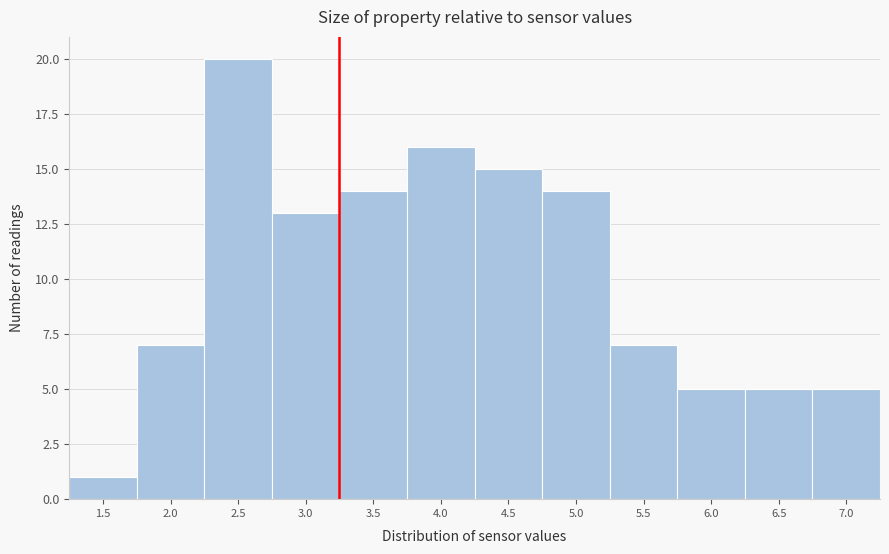

Reading right to left, transcribe all the data shown in this chart.

7.0=5	6.5=5	6.0=5	5.5=7	5.0=14	4.5=15	4.0=16	3.5=14	3.0=13	2.5=20	2.0=7	1.5=1